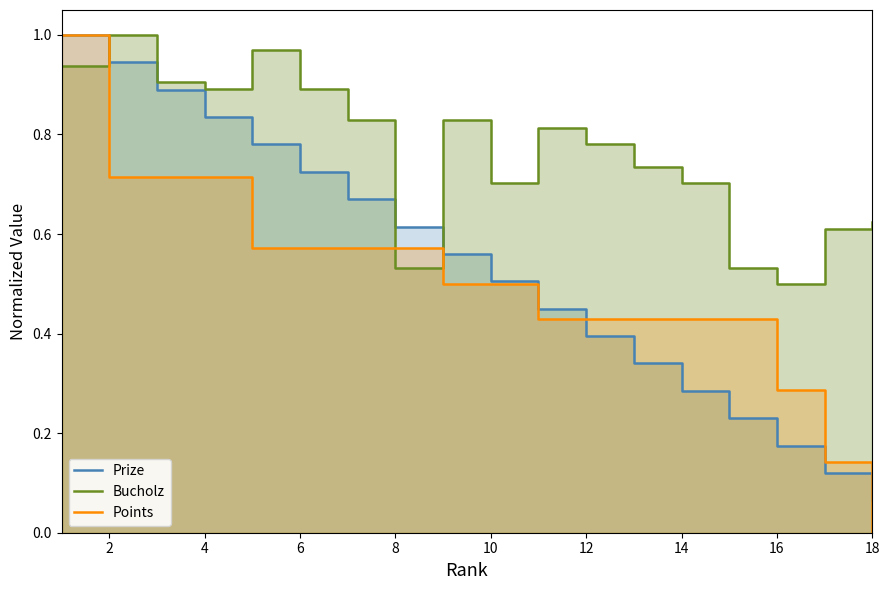

The value of Points at 12 is 0.7. True or false?

False